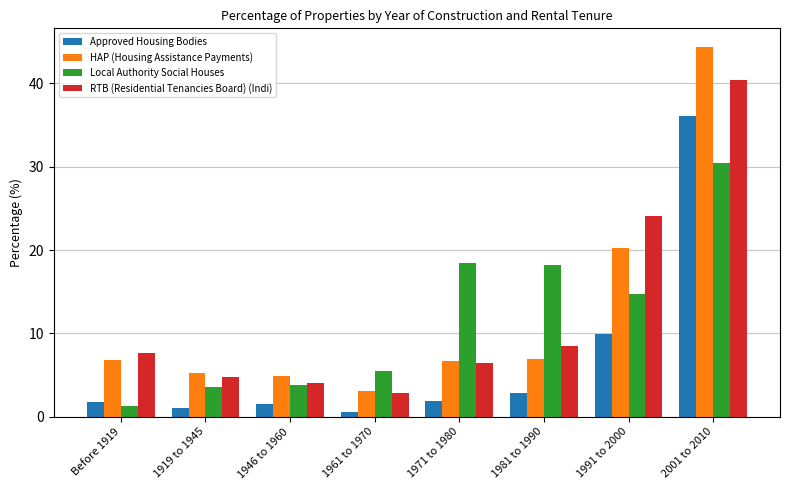

Rank the series at 1919 to 1945 from lowest to highest value.

Approved Housing Bodies, Local Authority Social Houses, RTB (Residential Tenancies Board) (Indi), HAP (Housing Assistance Payments)